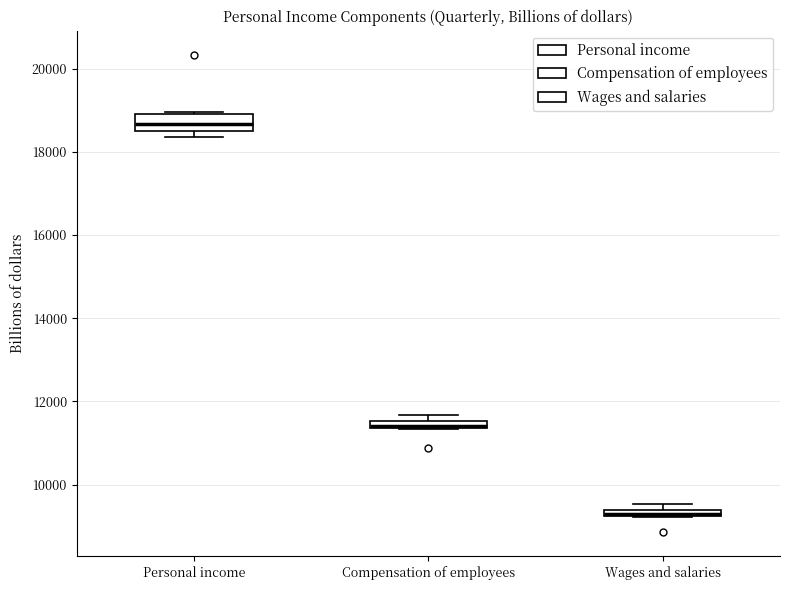

Where is the lower edge of the box for Wages and salaries on the y-axis? The values are not printed on the chart, so give them approximately, as read against the axis.

9200